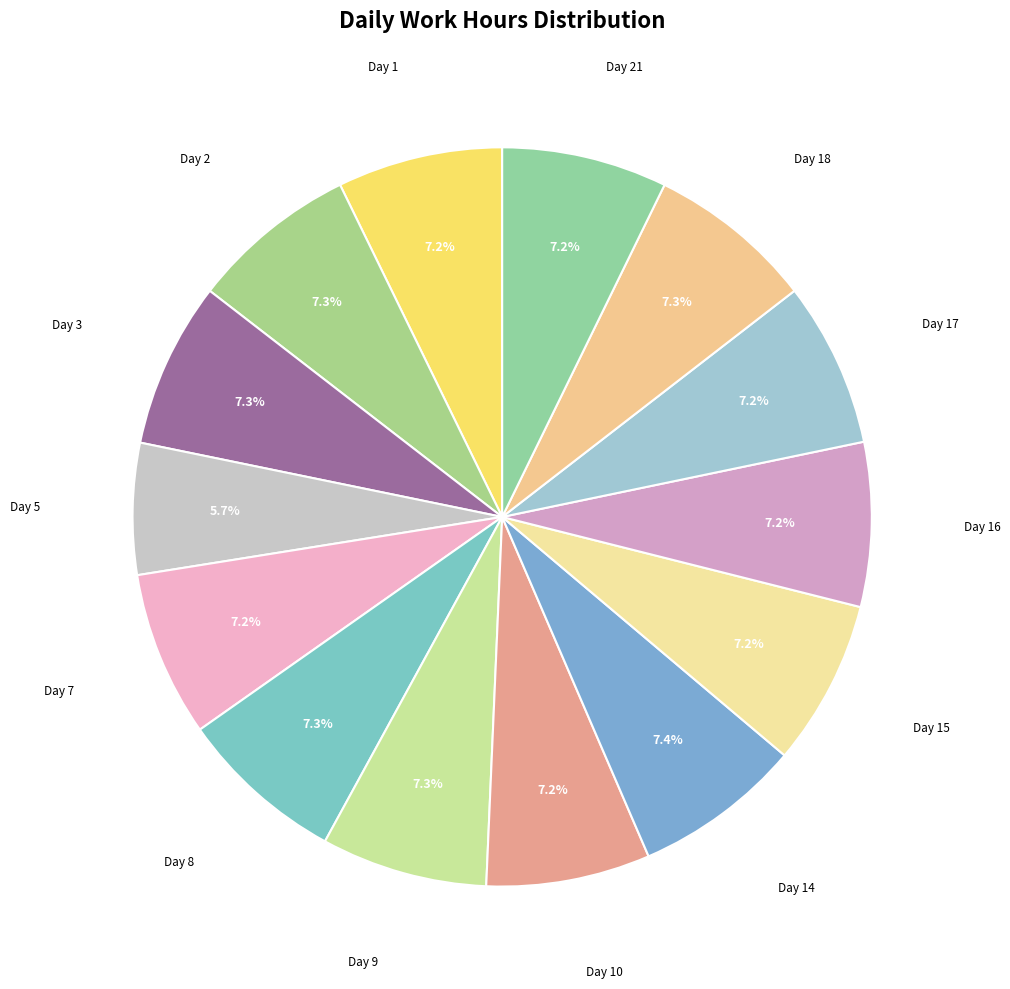

Is there a majority slice in this chart?

No